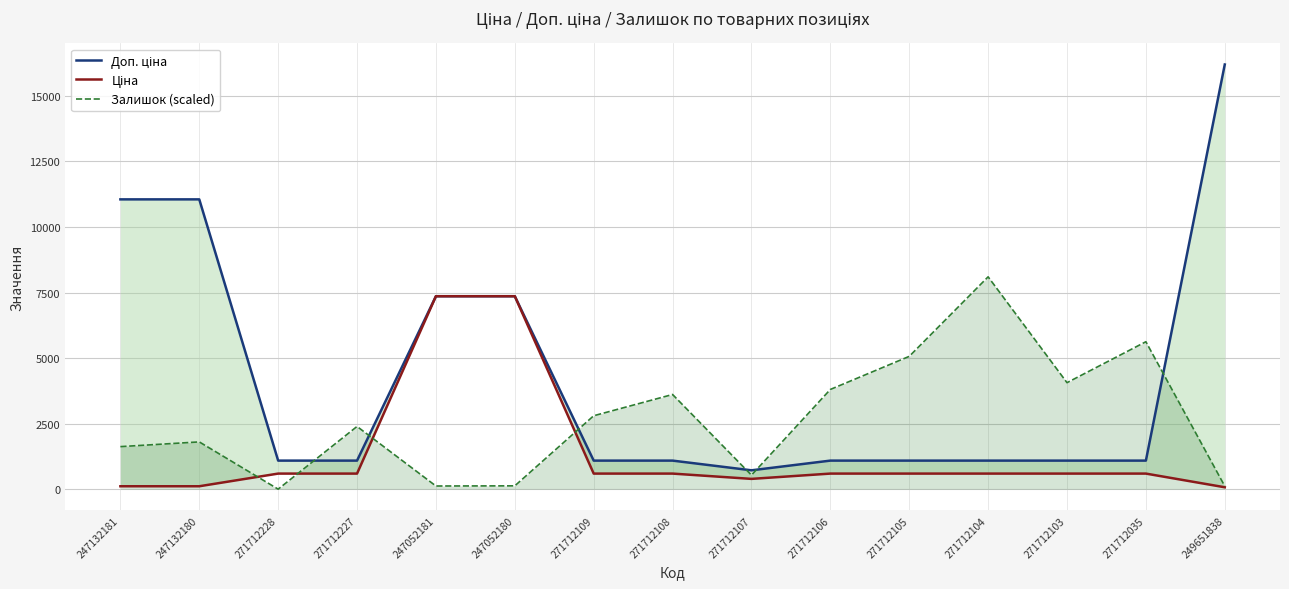

List the series in order of their overall mean, highest first.

Доп. ціна, Залишок (scaled), Ціна